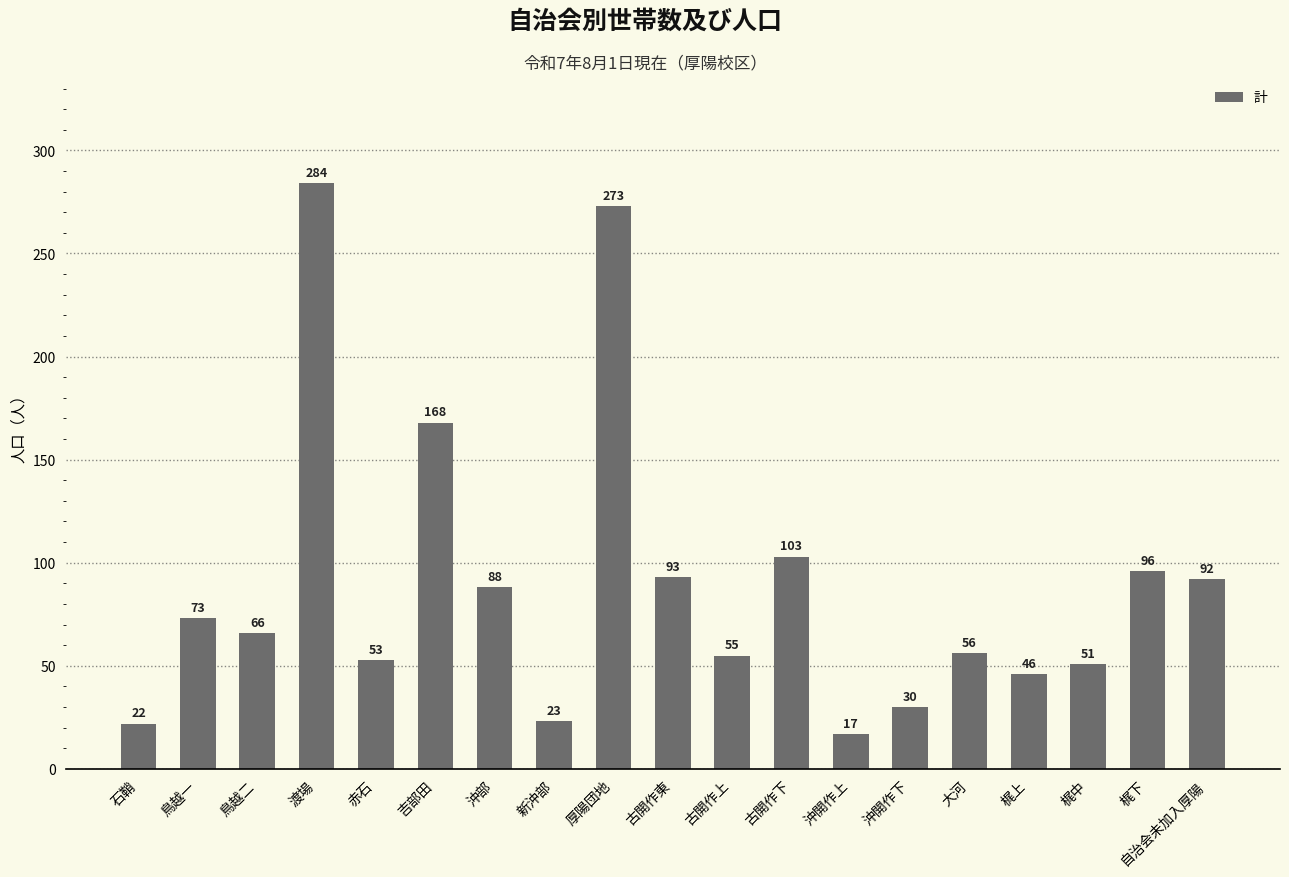

Reading left to right, what are all the values shown in this chart?

22	73	66	284	53	168	88	23	273	93	55	103	17	30	56	46	51	96	92